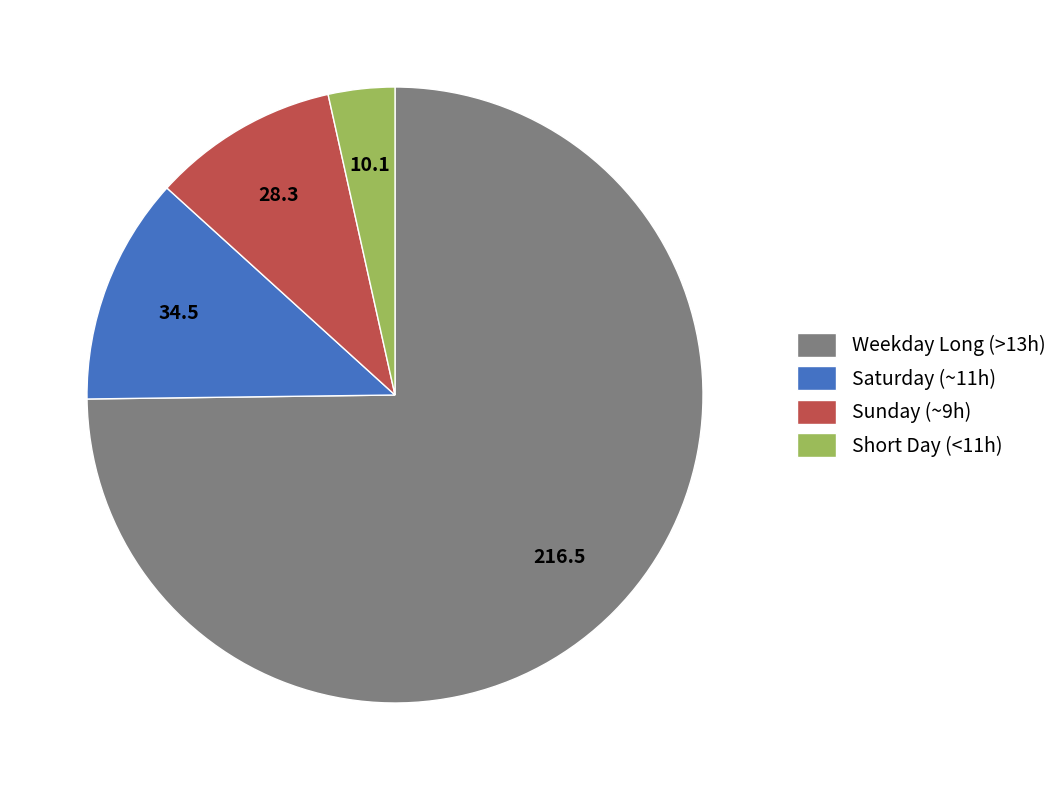

Is it true that Short Day (<11h) is 3% of the pie?

True